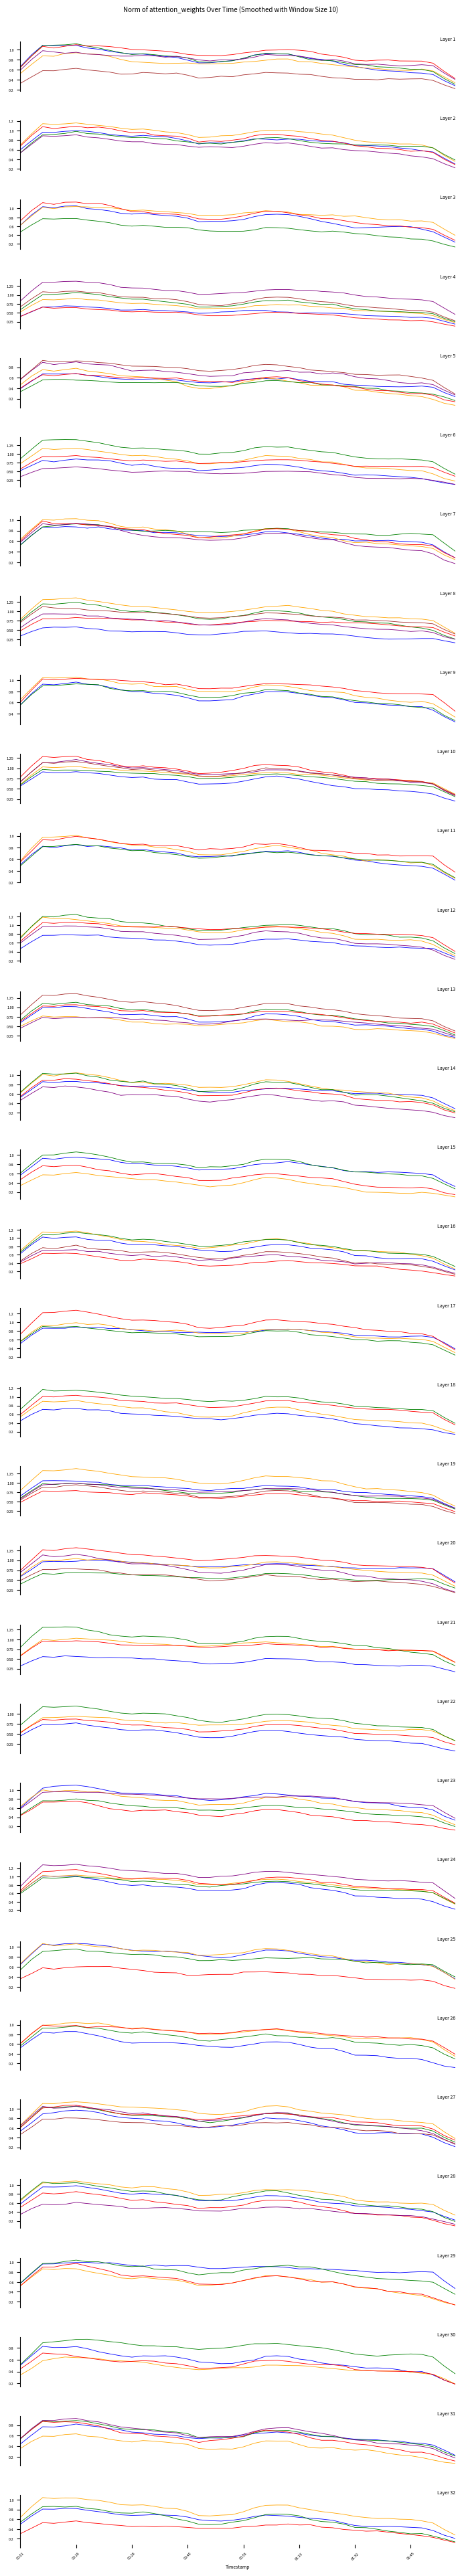

What are all the series names shown in the legend?

head_0, head_1, head_2, head_3, head_4, head_5